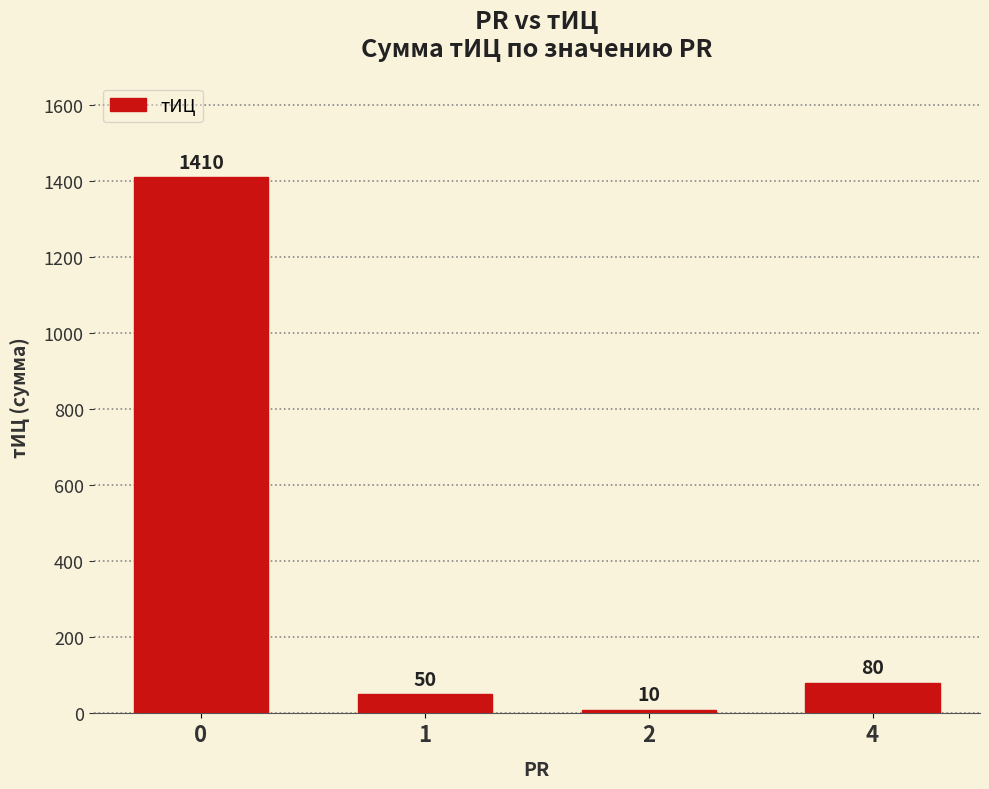

Rank the categories by value from lowest to highest.

2, 1, 4, 0